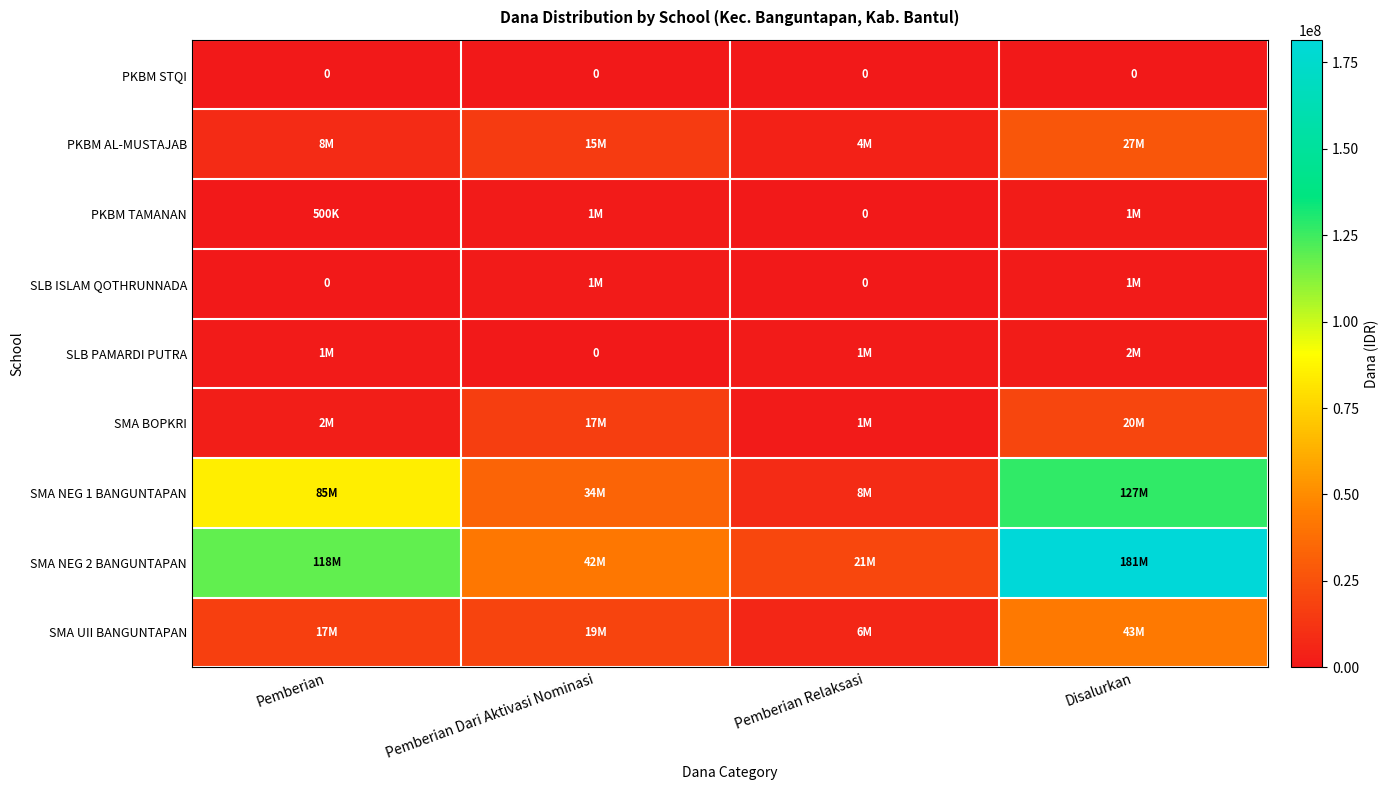

Is it true that PKBM STQI equals 0 at Disalurkan?

True